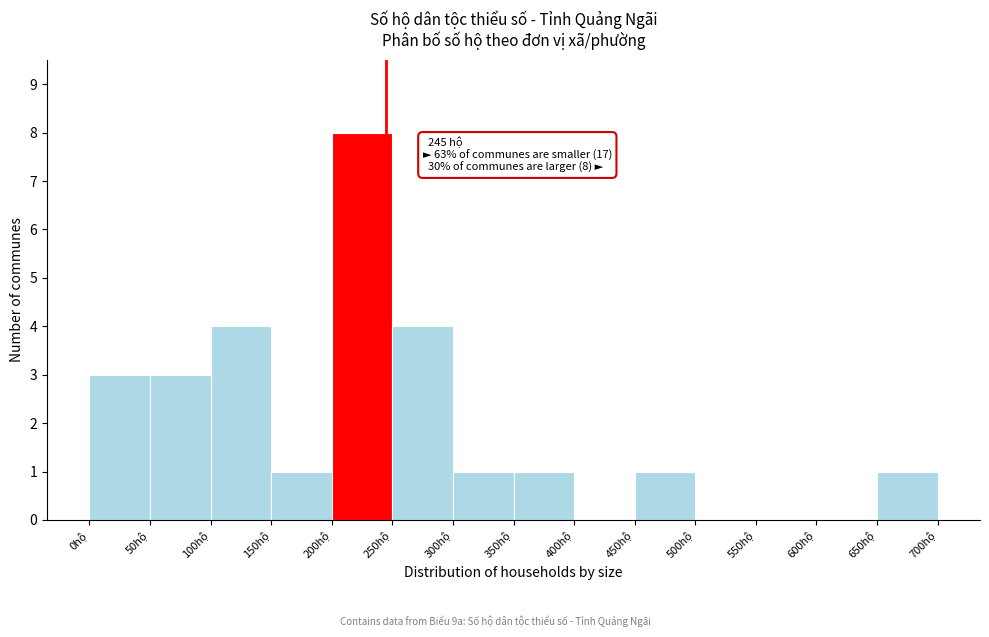

Which range on the x-axis has the tallest bar?

200 to 250